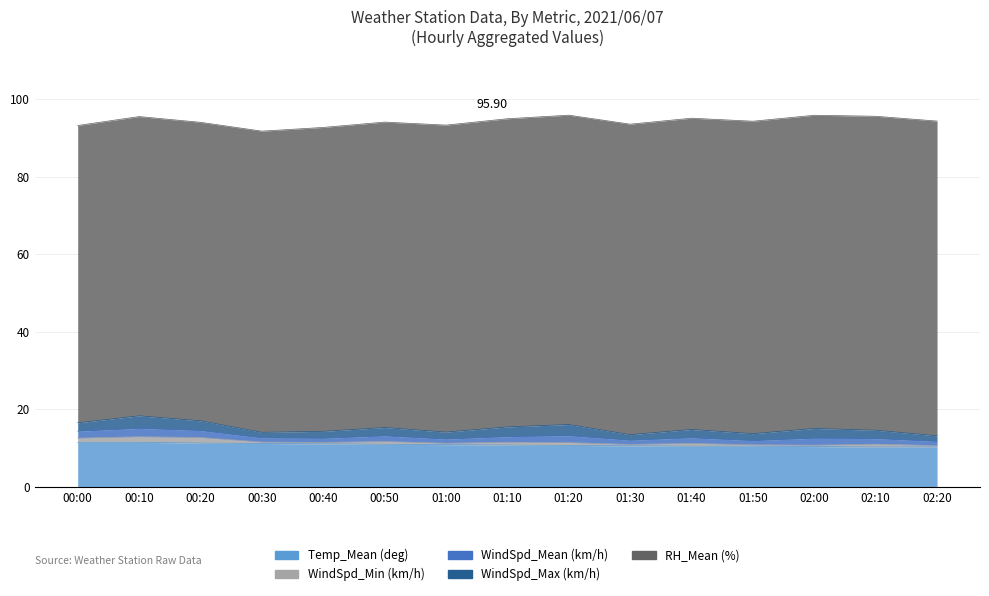

What is the difference between the maximum and minimum values in the WindSpd_Mean (km/h) series?

1.1